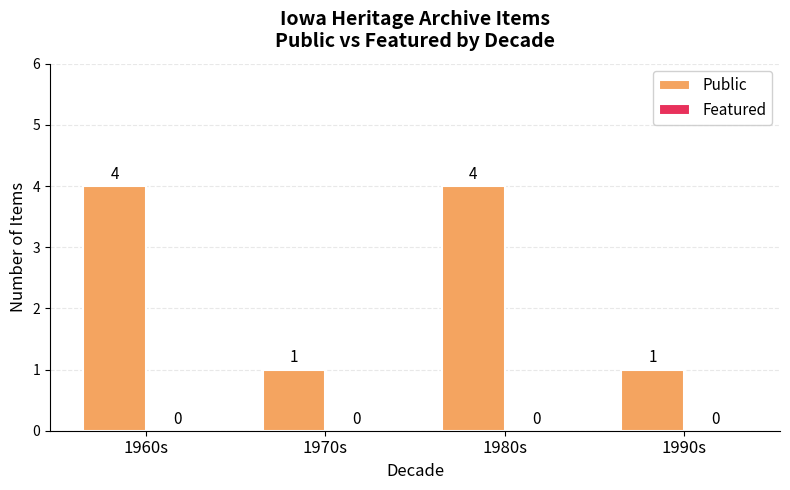

What is the sum of all values?

10